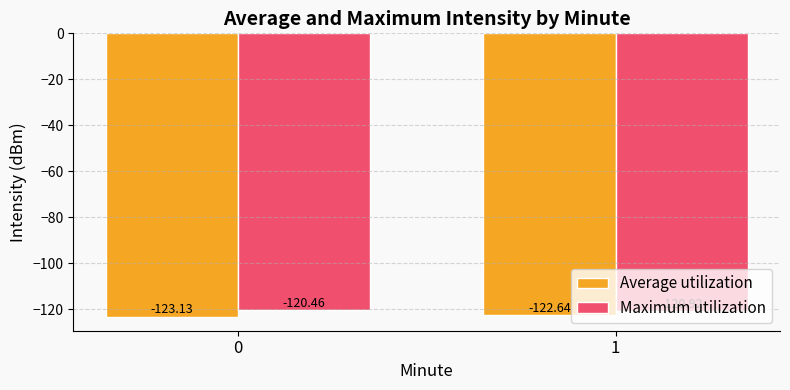

Which series changed the most between 0 and 1?

Average utilization